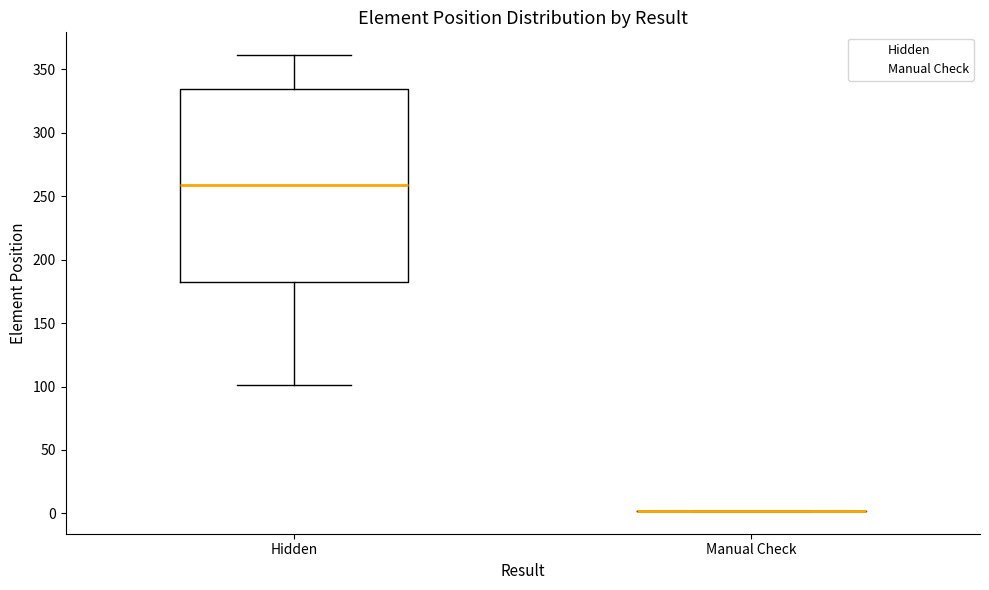

Reading left to right, transcribe this box plot: for each box, give where its median line is, the range the box spans, and where its two whiskers end, as read against the y-axis. The values are not printed on the chart, so give them approximately, as read against the axis.

Hidden: median 260, box 180 to 335, whiskers 100 to 360
Manual Check: box collapsed to a line at 0, whiskers 0 to 0